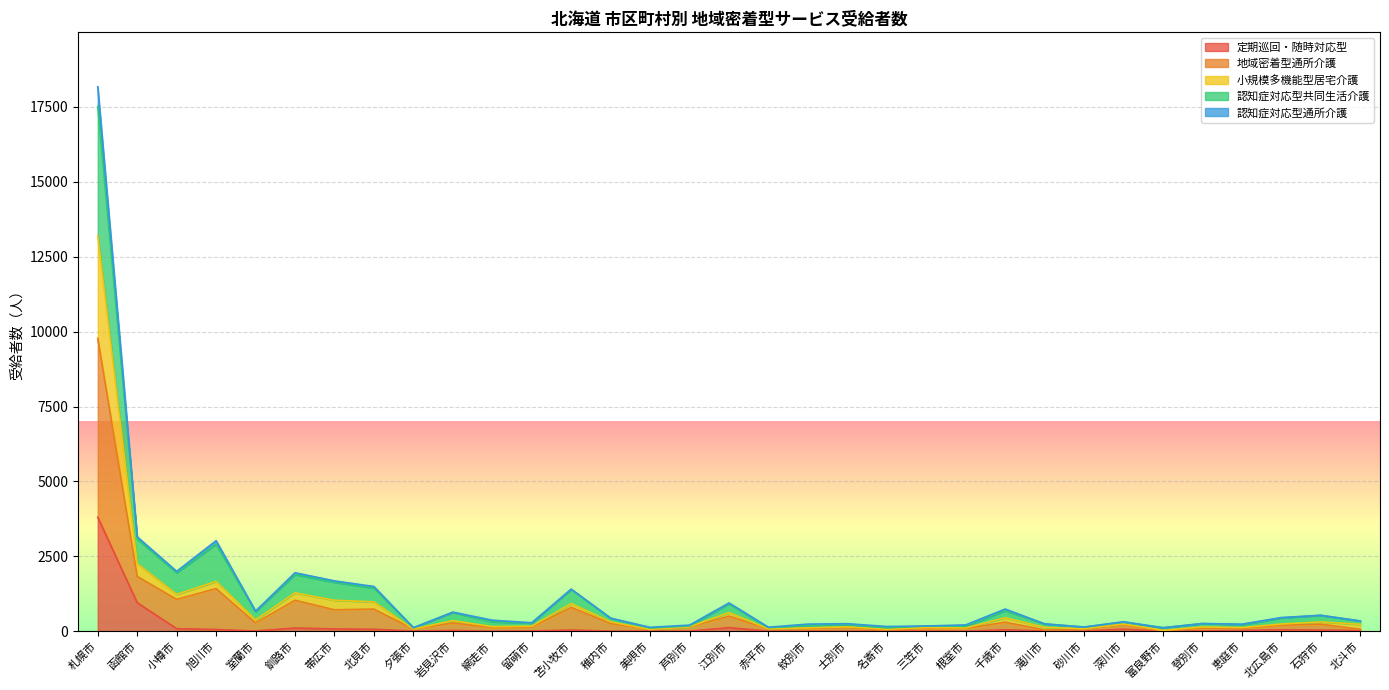

At which category is the sum across all series the highest?

札幌市